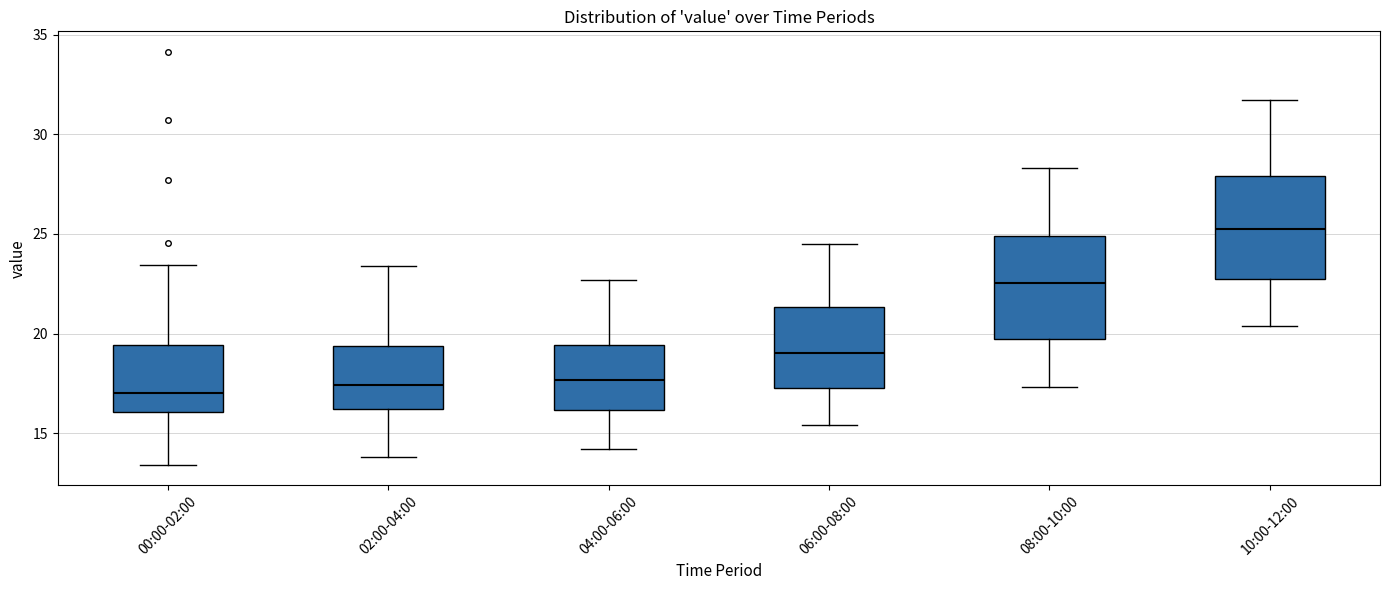

Which box has the highest median line?

10:00-12:00